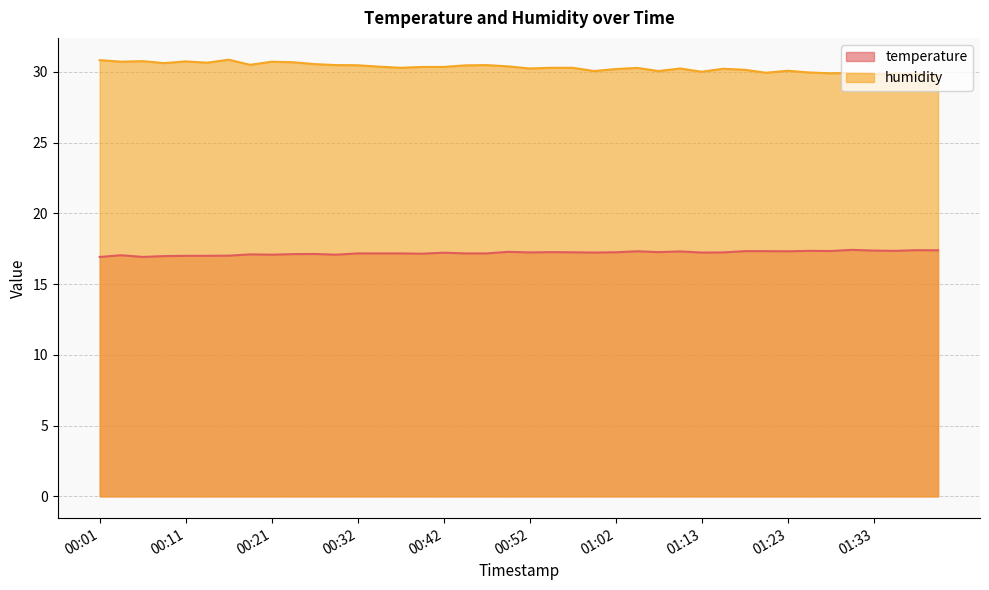

The humidity series shows 42.8 at 00:39. True or false?

False